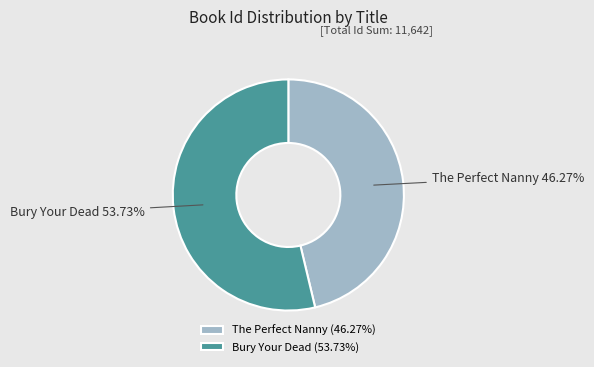

Which category has the smallest portion of the pie?

The Perfect Nanny